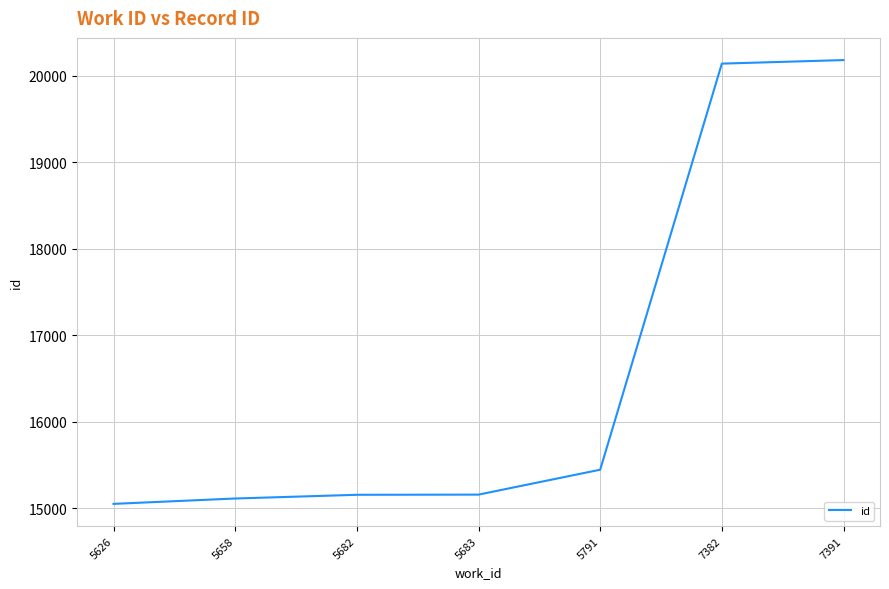

What is the sum of the values at 5791 and 5683?

30606